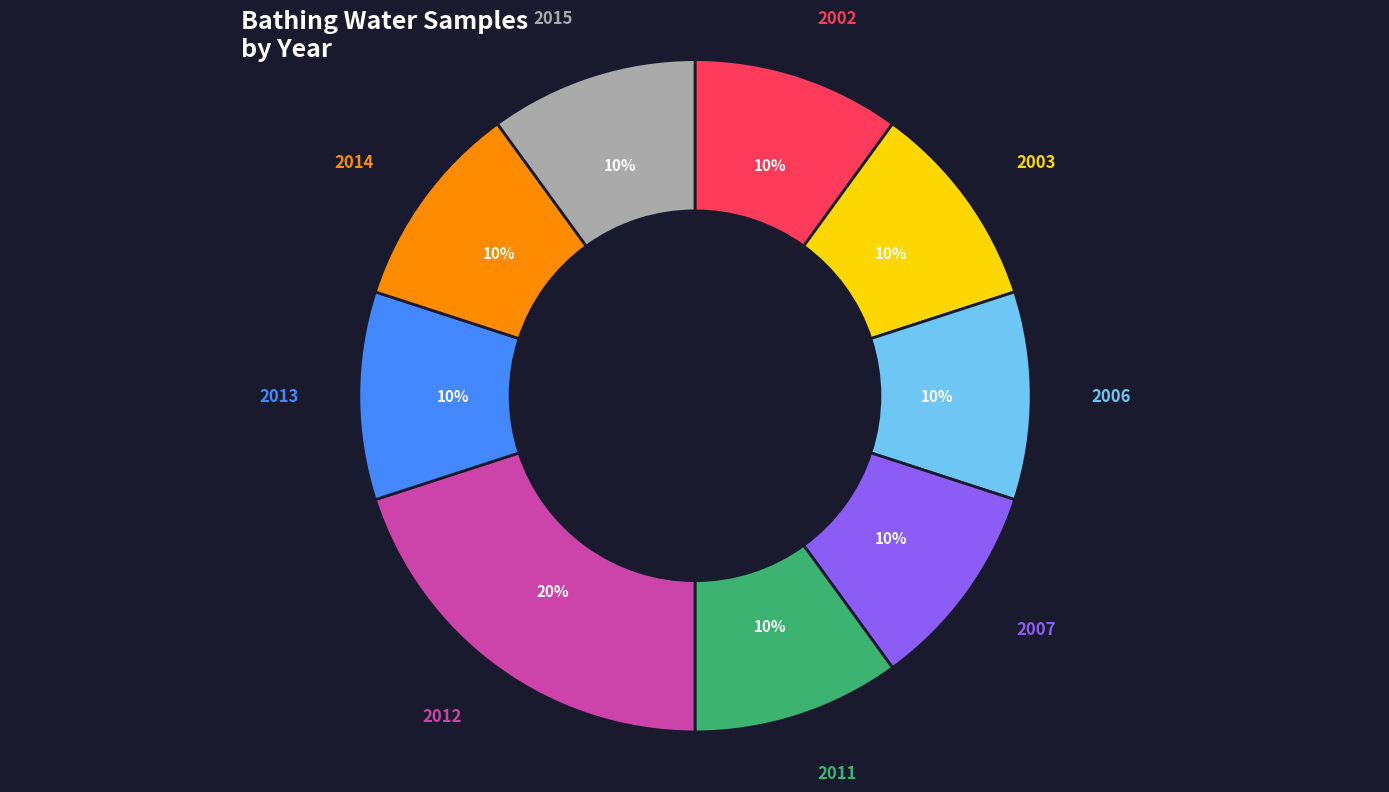

Does any single category account for the majority?

No